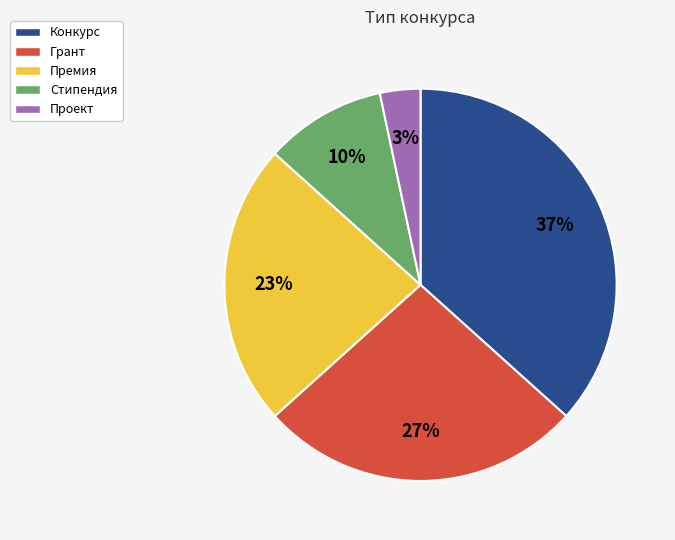

What is the ratio of the value at Стипендия to the value at Конкурс?

0.3